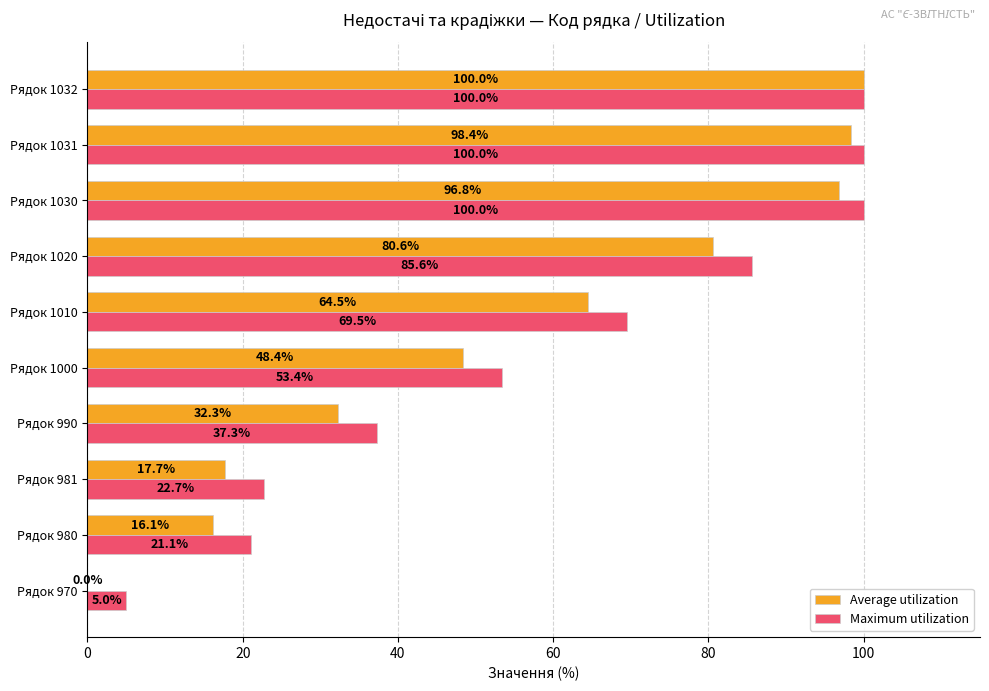

True or false: Maximum utilization has a value of 8.8 at Рядок 970.

False